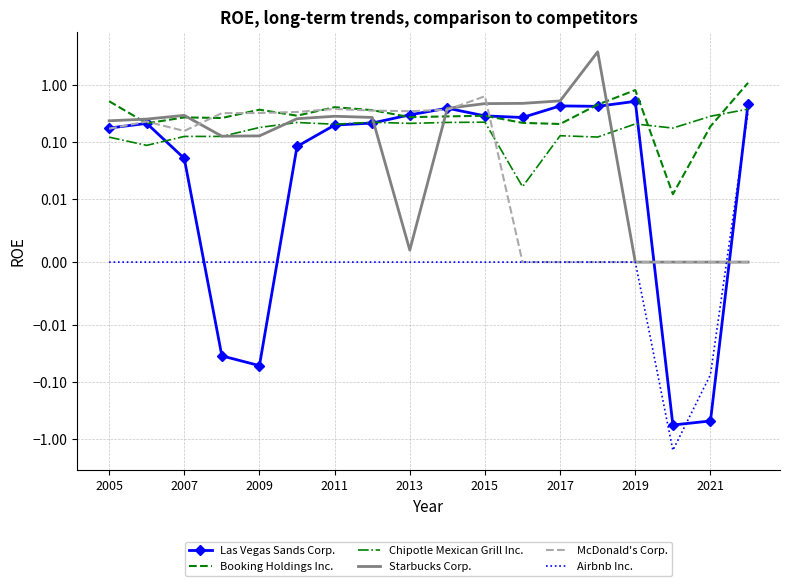

What is the value of the Booking Holdings Inc. point at the 3rd from the left?

0.3